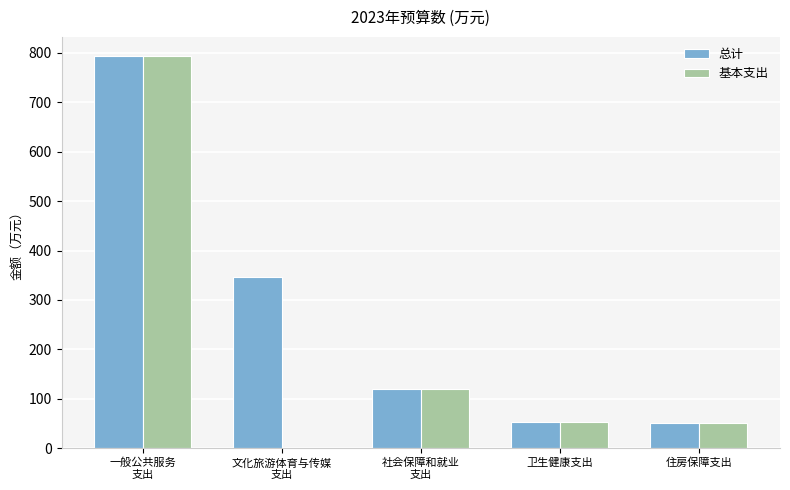

The 基本支出 series shows 49.9 at 住房保障支出. True or false?

True